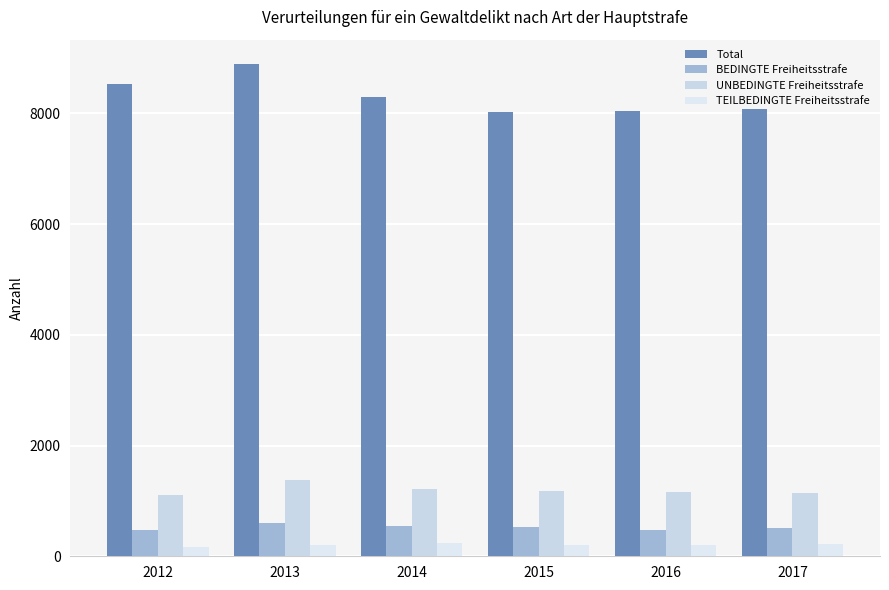

How many values in the Total series are below 8290?

3